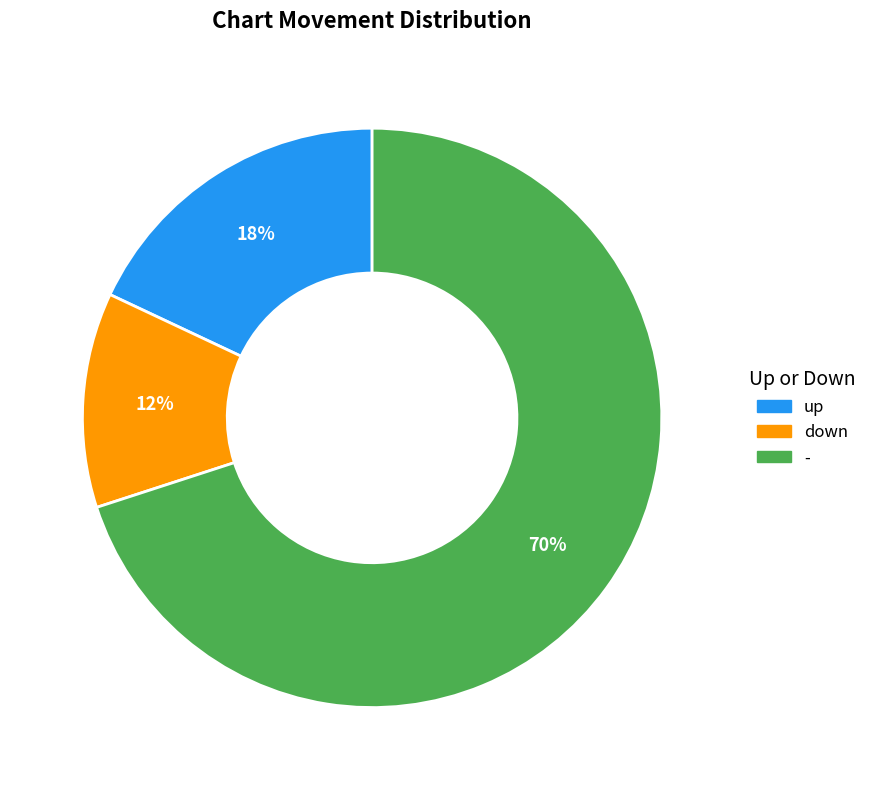

Count the number of slices in the pie.

3